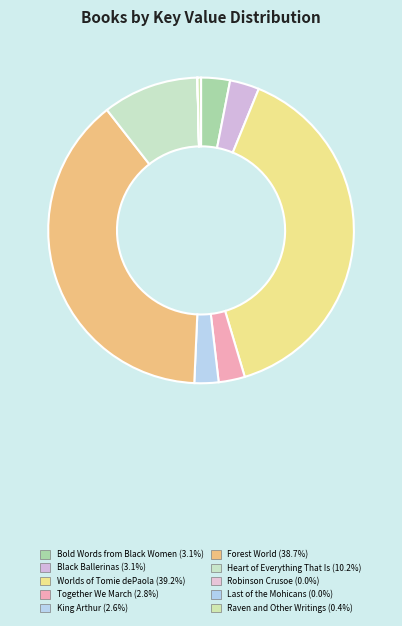

Rank the categories by value from lowest to highest.

Robinson Crusoe, Last of the Mohicans, Raven and Other Writings, King Arthur, Together We March, Bold Words from Black Women, Black Ballerinas, Heart of Everything That Is, Forest World, Worlds of Tomie dePaola